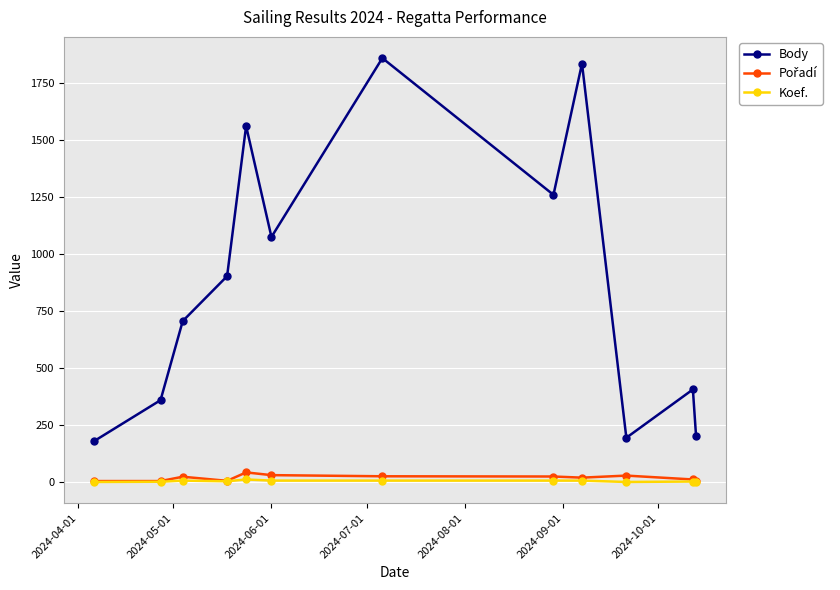

What is the minimum value for Body?

180